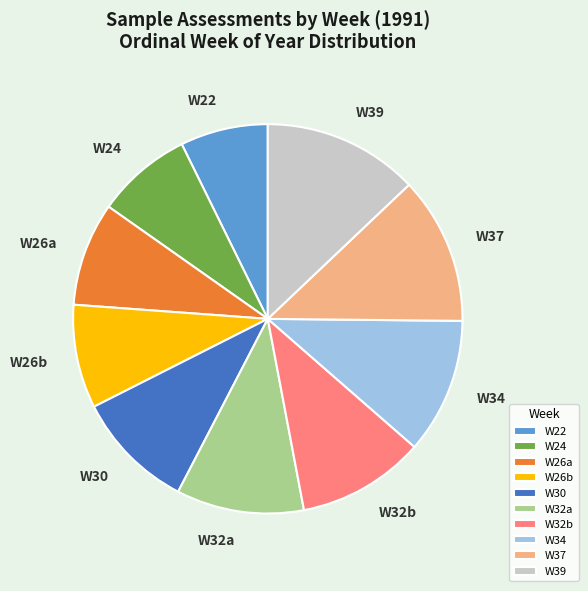

Is there any slice that represents more than half of the pie?

No